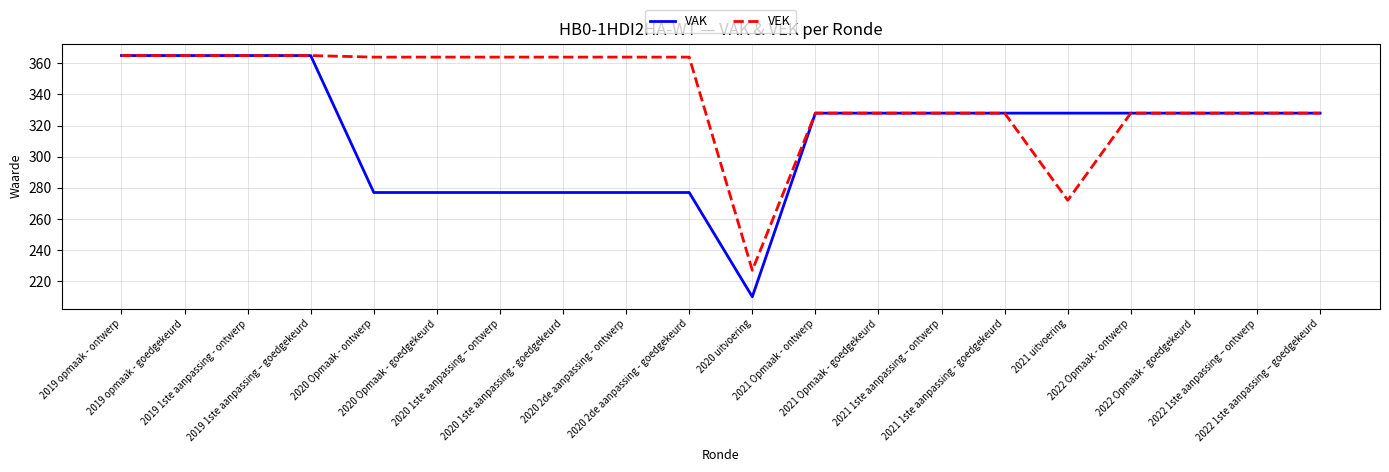

Which series has the widest spread of values?

VAK